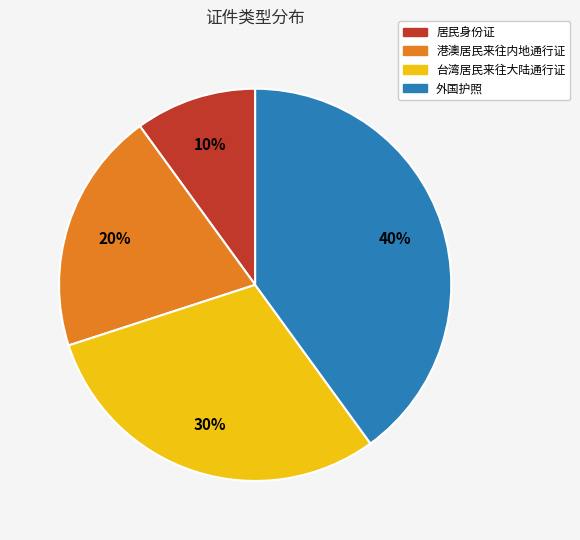

Combined, do 台湾居民来往大陆通行证 and 外国护照 account for over 50%?

Yes